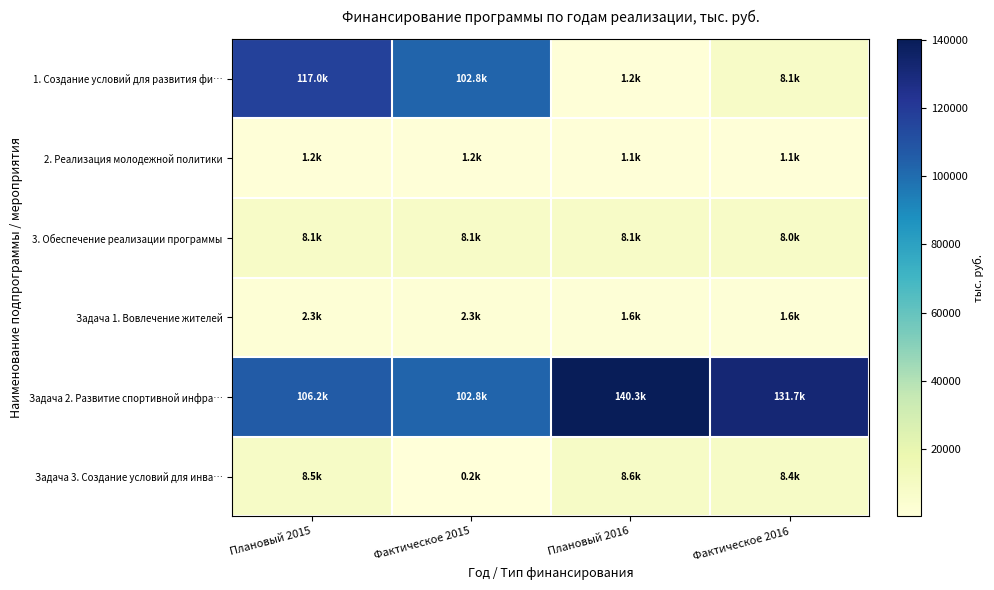

At which category is the sum across all series the highest?

Плановый 2015